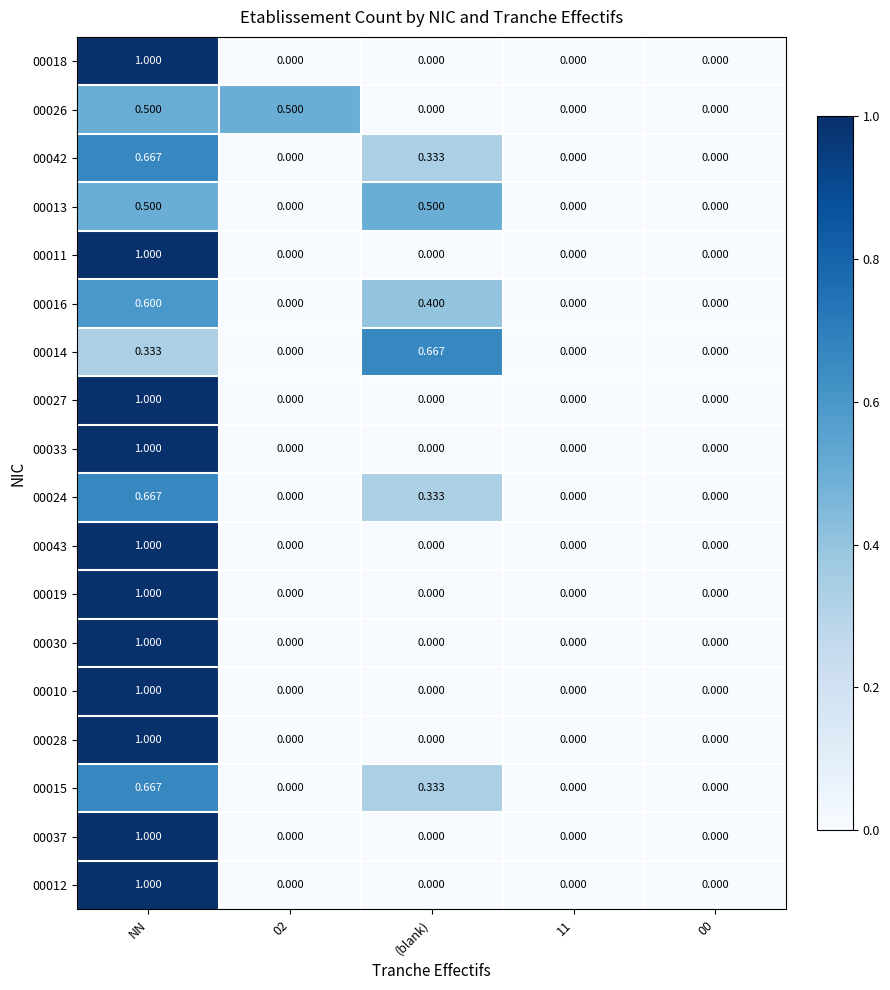

Which category has the lowest value across all series?

02